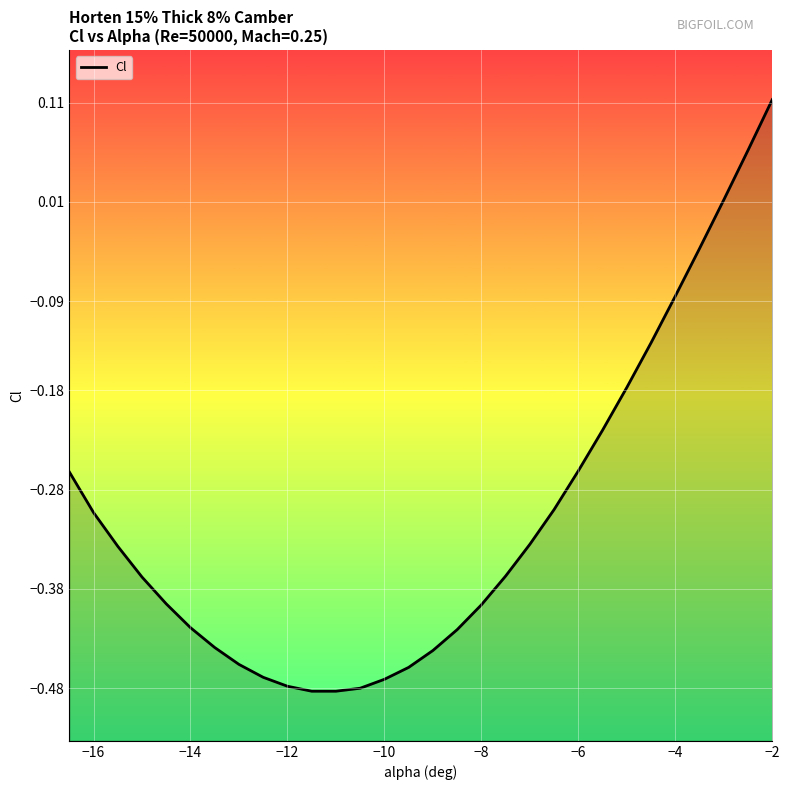

What is the average value?

-0.3